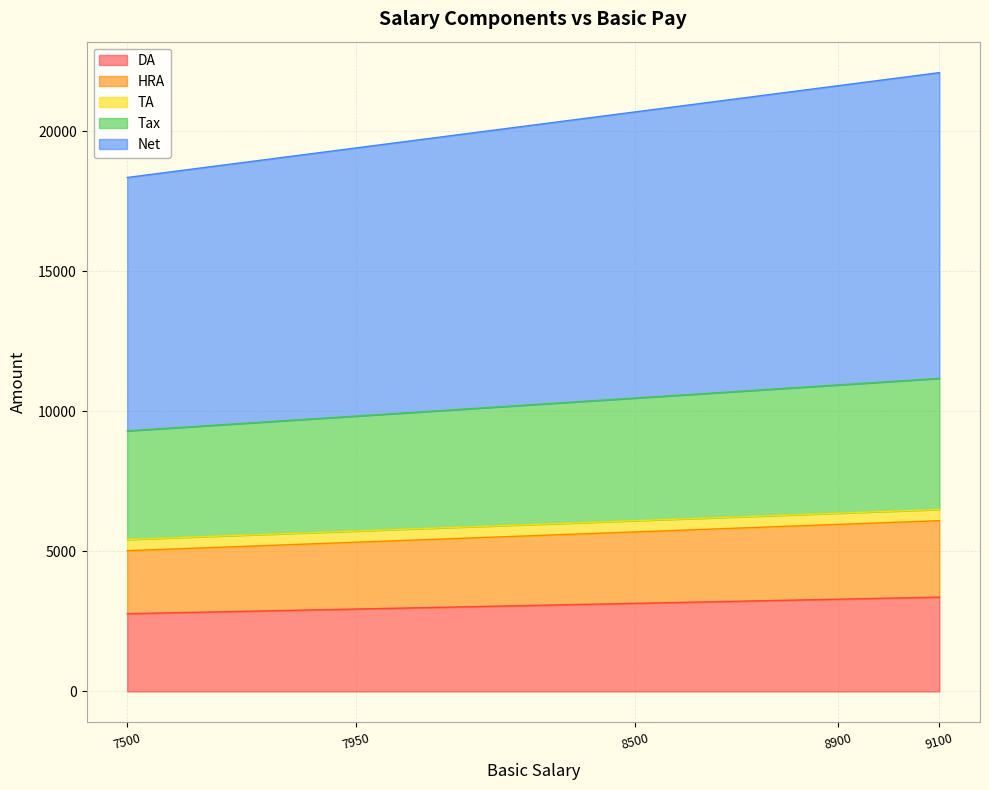

What is the highest value of the DA series?

3367.0